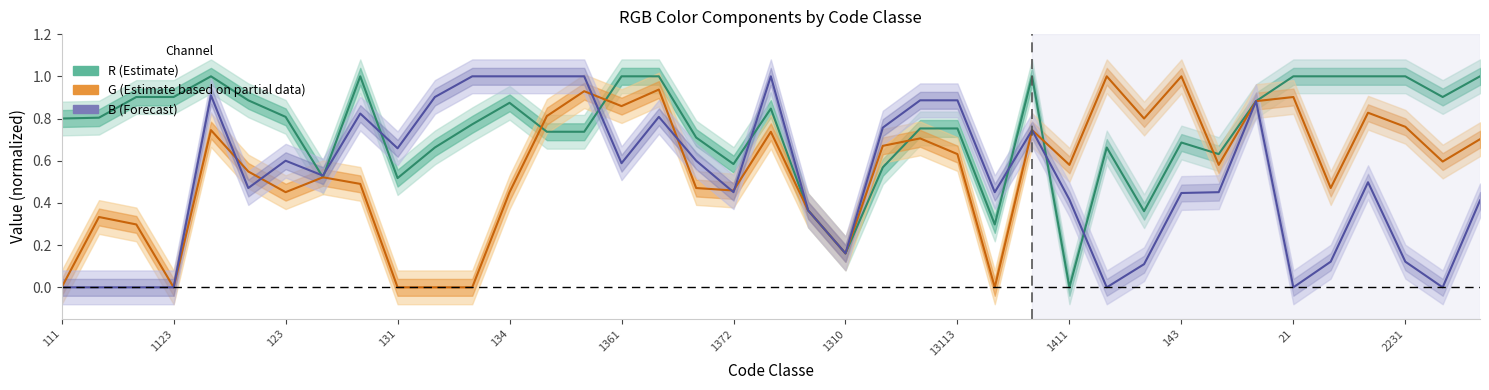

True or false: R has more than 2 interior local peaks.

True